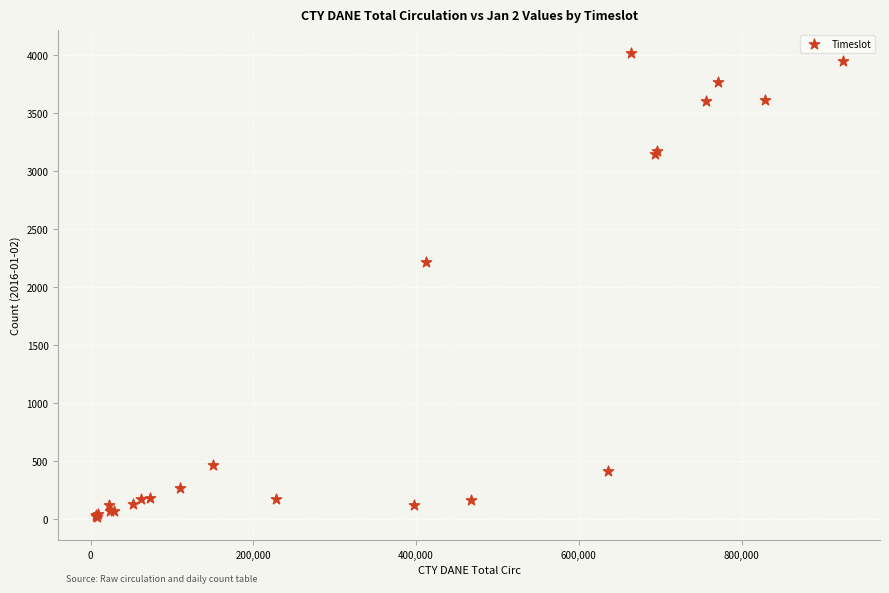

What Y value in the scatter plot is closest to 2015?

2220